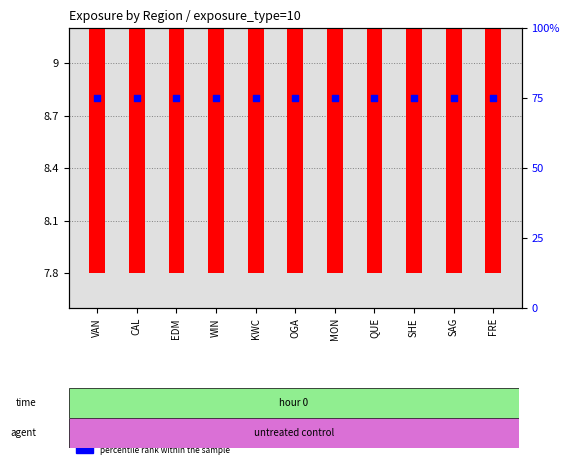

At which category is the sum across all series the highest?

VAN